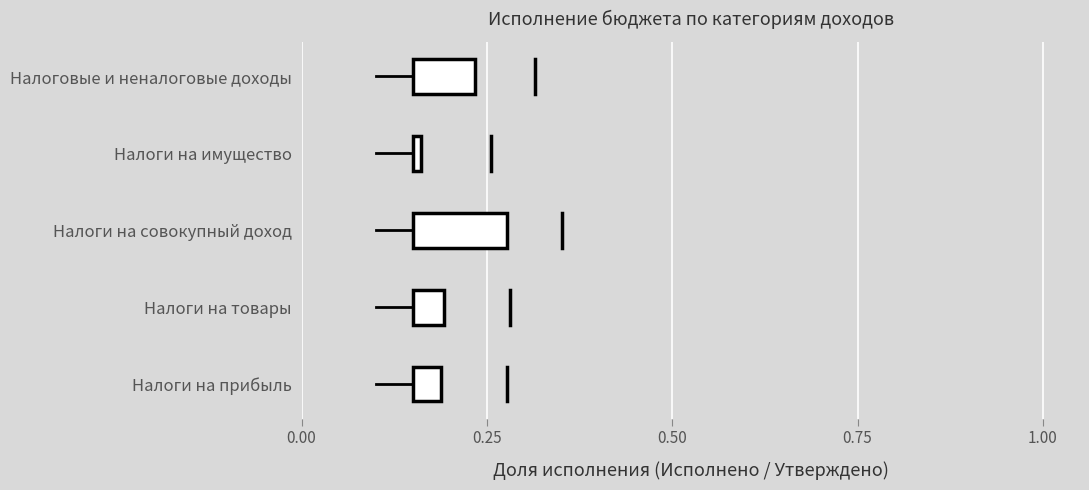

True or false: Утверждено has a value of 0.0 at 0.25.

True